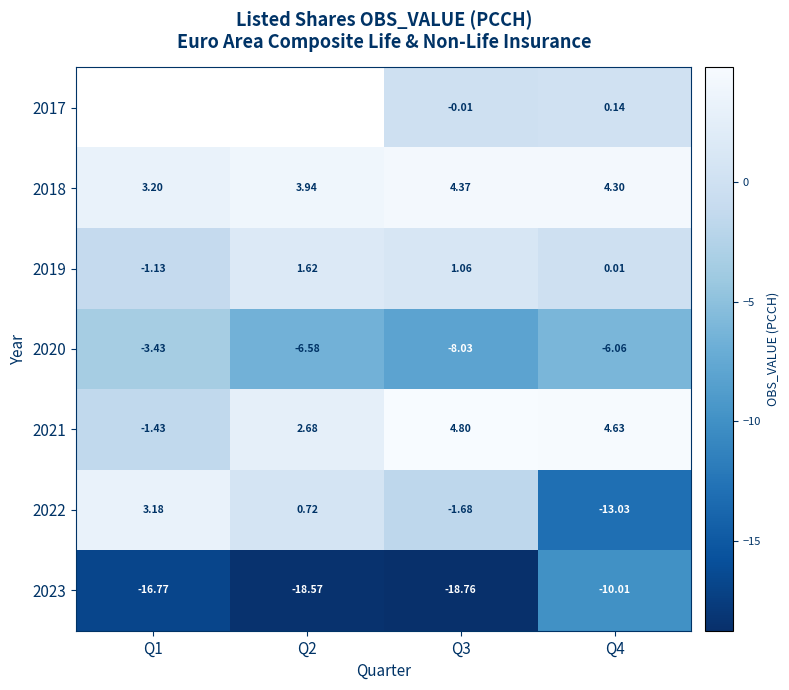

What is the sum of all 2020 values?

-24.1